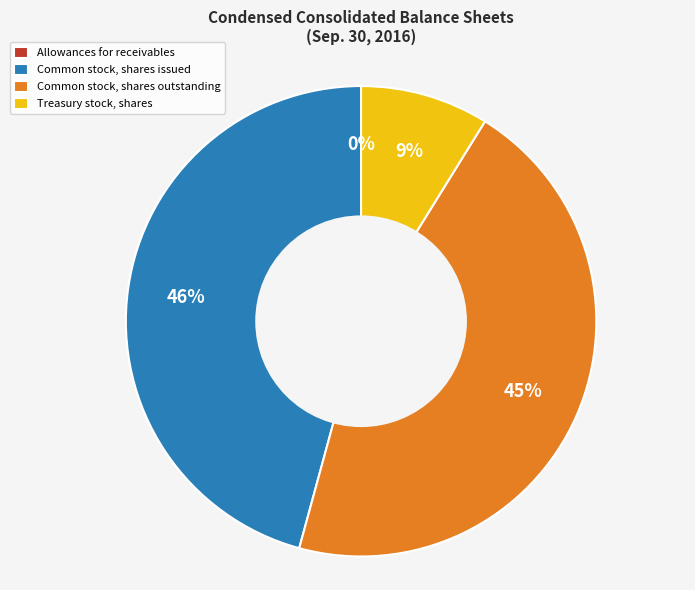

To the nearest percent, what is the average slice percentage?

25%